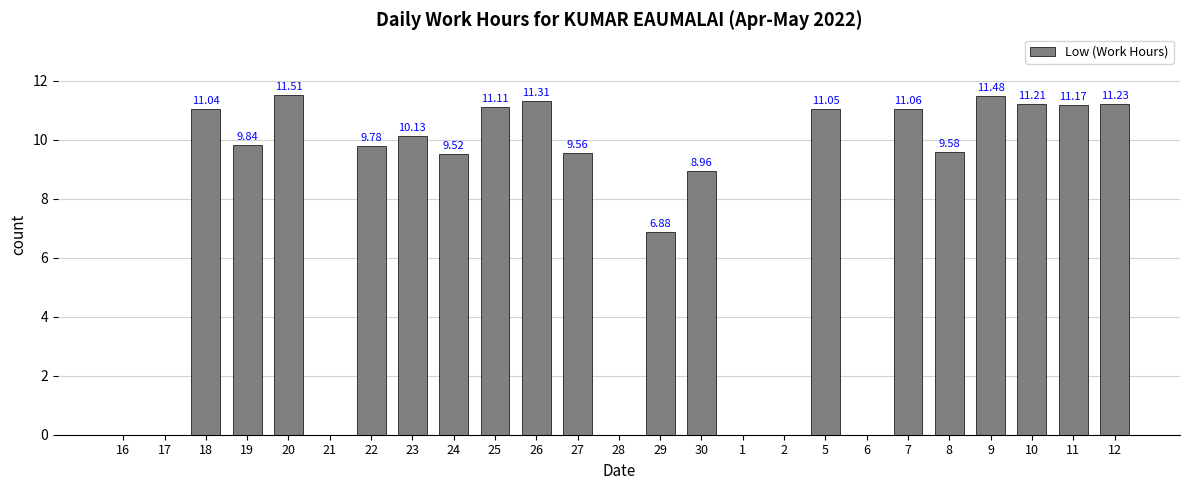

What is the sum of all values?

186.4